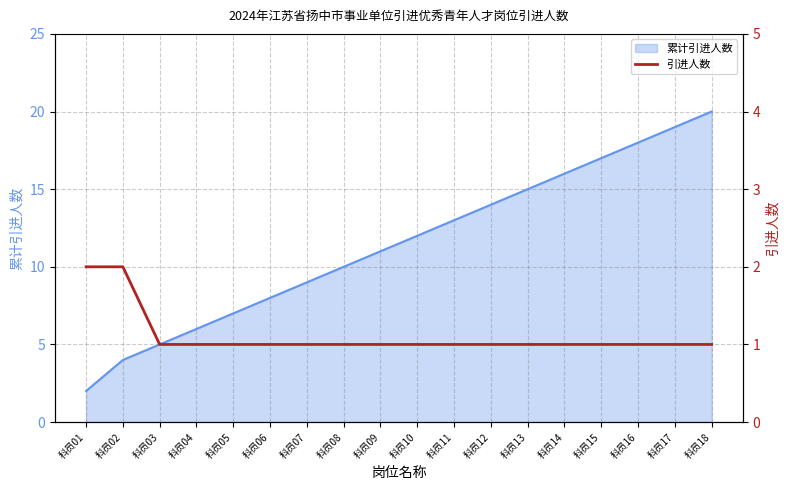

Between 科员14 and 科员07, which is larger?

科员14